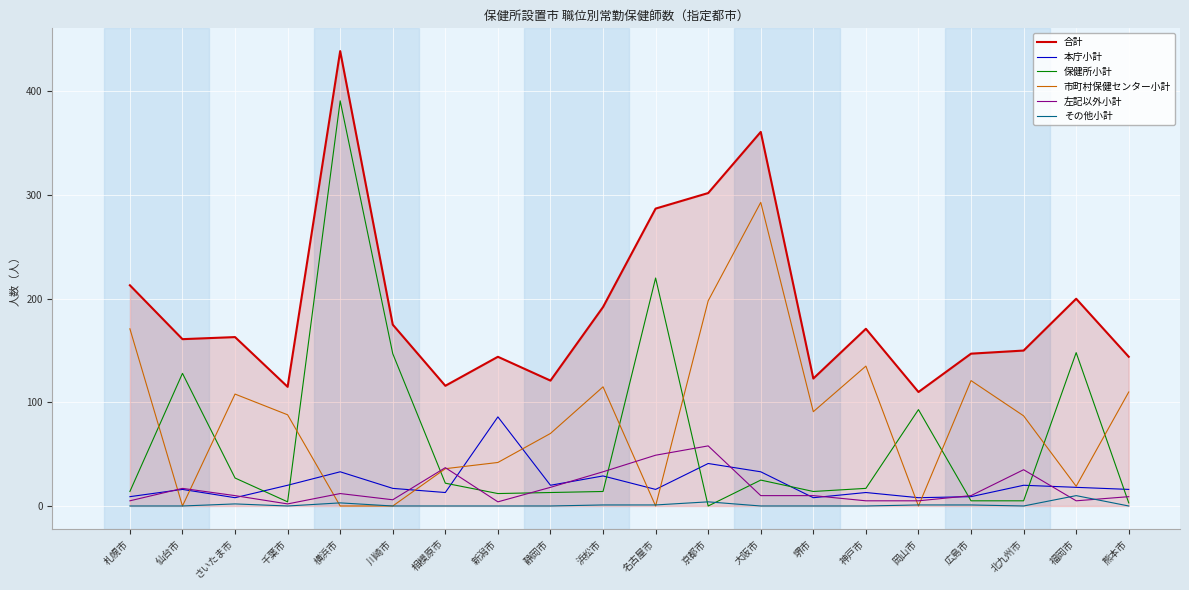

What is the total value across all series at 静岡市?

242